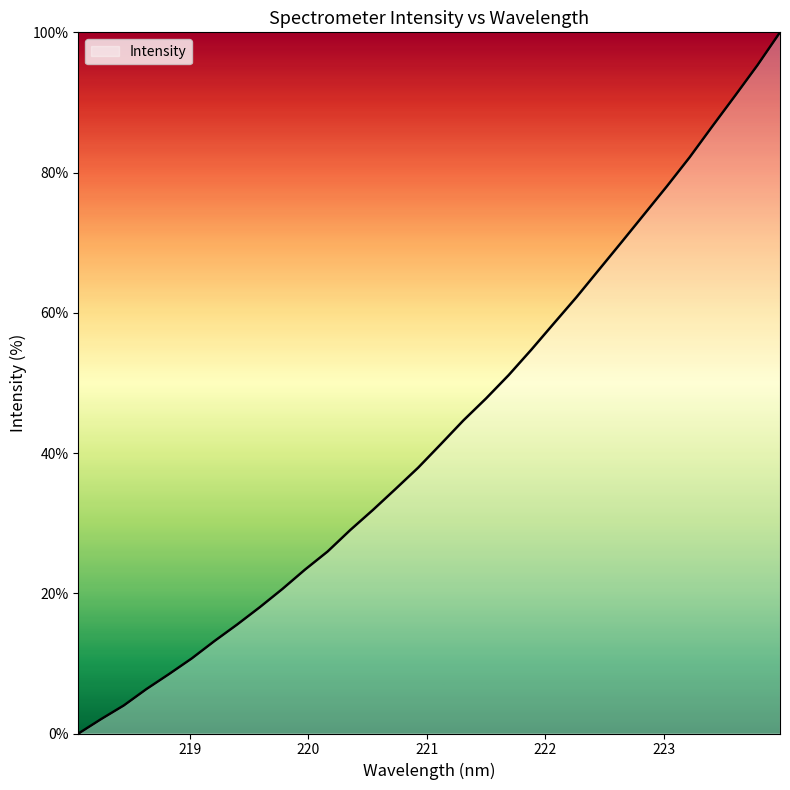

What is the maximum value shown in the chart?

100.0